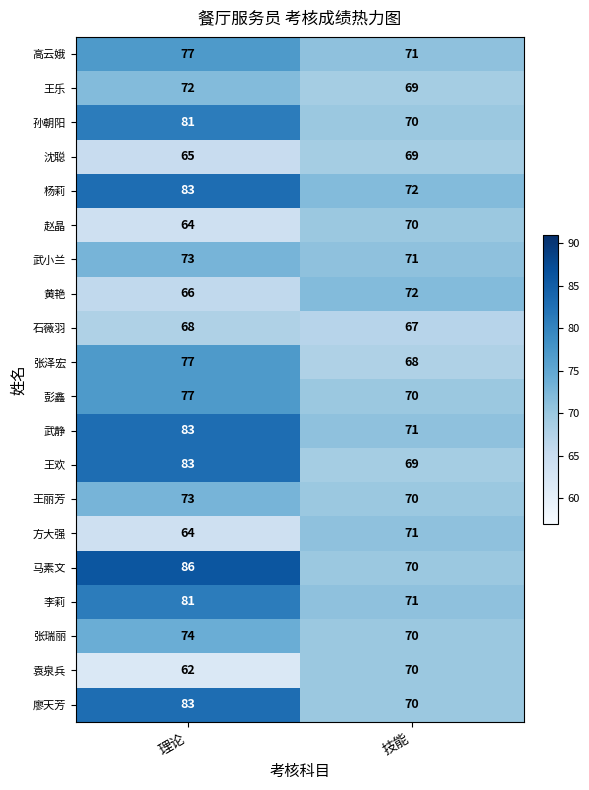

Is it true that 王丽芳 equals 34 at 技能?

False